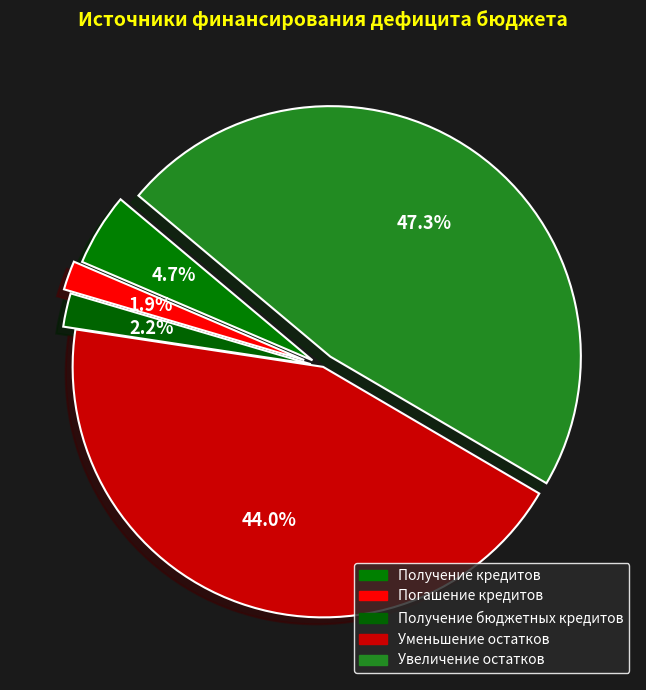

Is it true that Получение бюджетных кредитов is 1% of the pie?

False